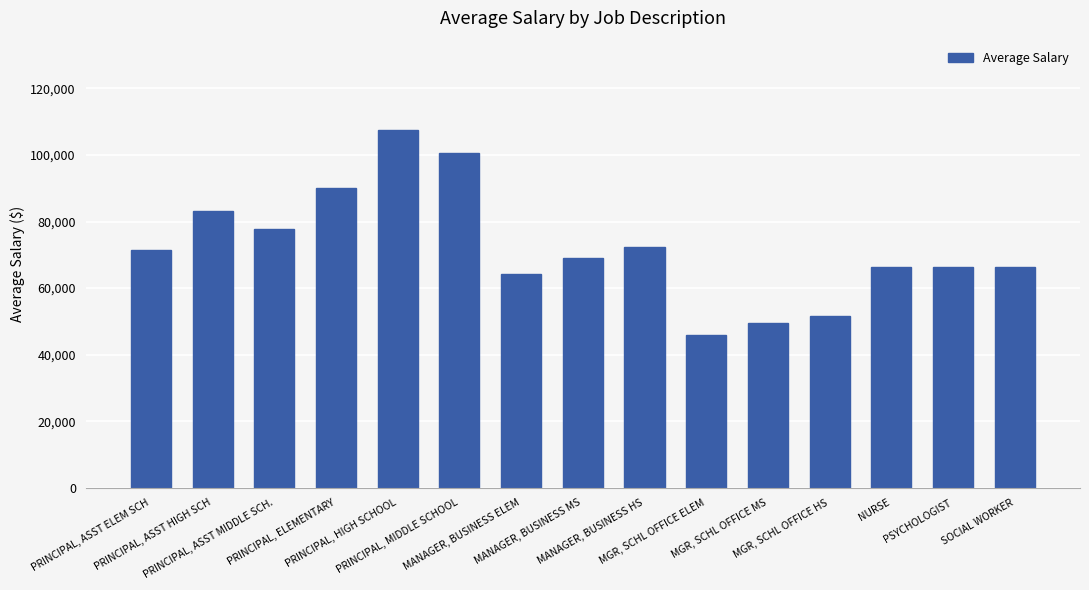

True or false: the data shows 85837 at MGR, SCHL OFFICE MS.

False